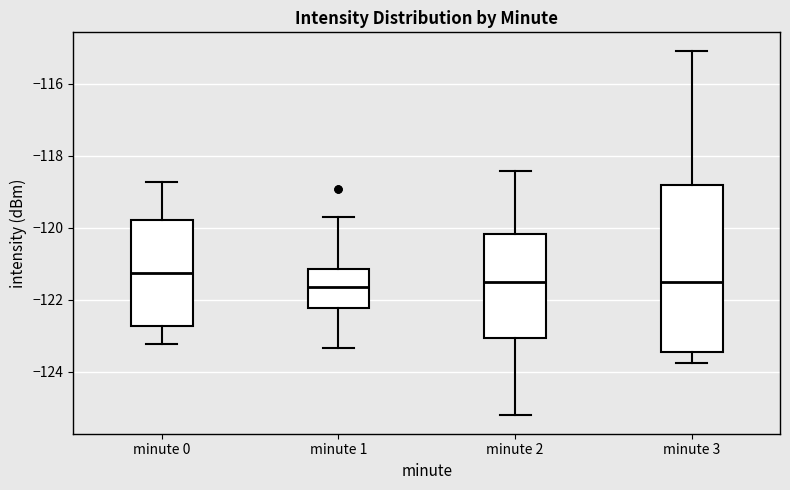

Reading left to right, read every box against the y-axis: the position of its median line, the range the box covers, and the ends of its whiskers. The values are not printed on the chart, so give them approximately, as read against the axis.

minute 0: median -121.2, box -122.8 to -119.8, whiskers -123.2 to -118.8
minute 1: median -121.6, box -122.2 to -121.2, whiskers -123.4 to -119.8
minute 2: median -121.6, box -123.0 to -120.2, whiskers -125.2 to -118.4
minute 3: median -121.4, box -123.4 to -118.8, whiskers -123.8 to -115.0